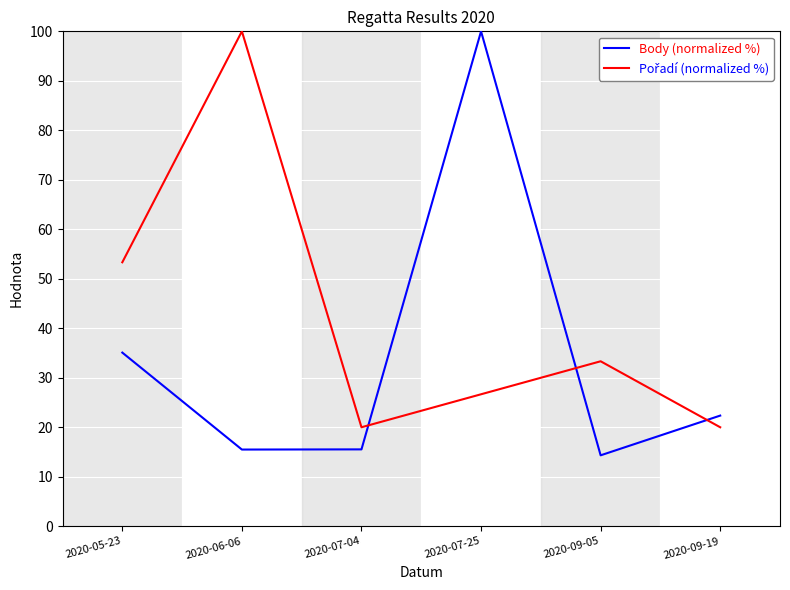

Which series has the largest range (max minus min)?

Body (normalized %)